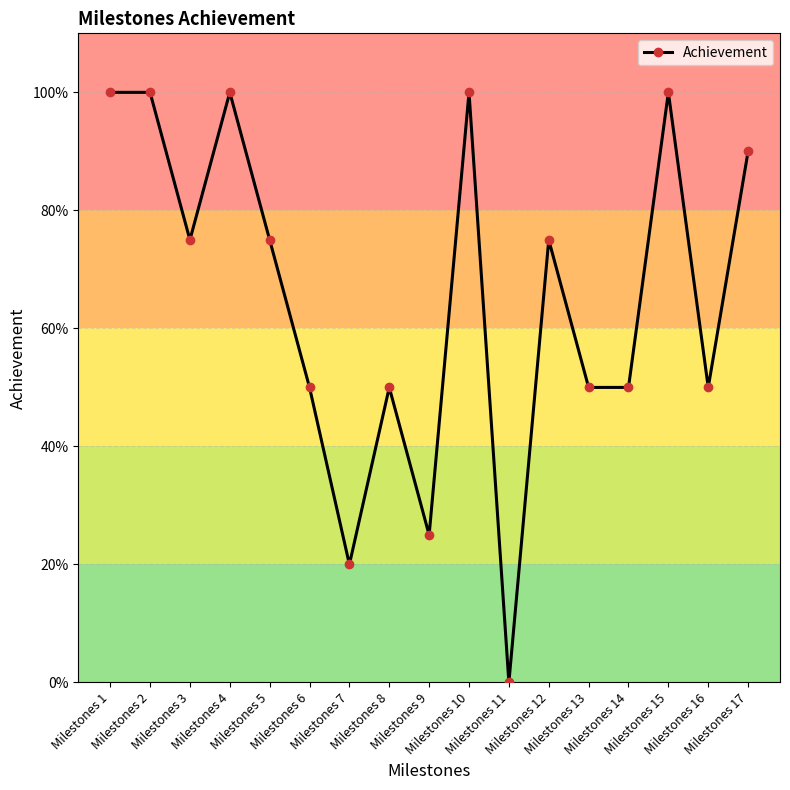

Is this an area chart (filled region under the line)?

No